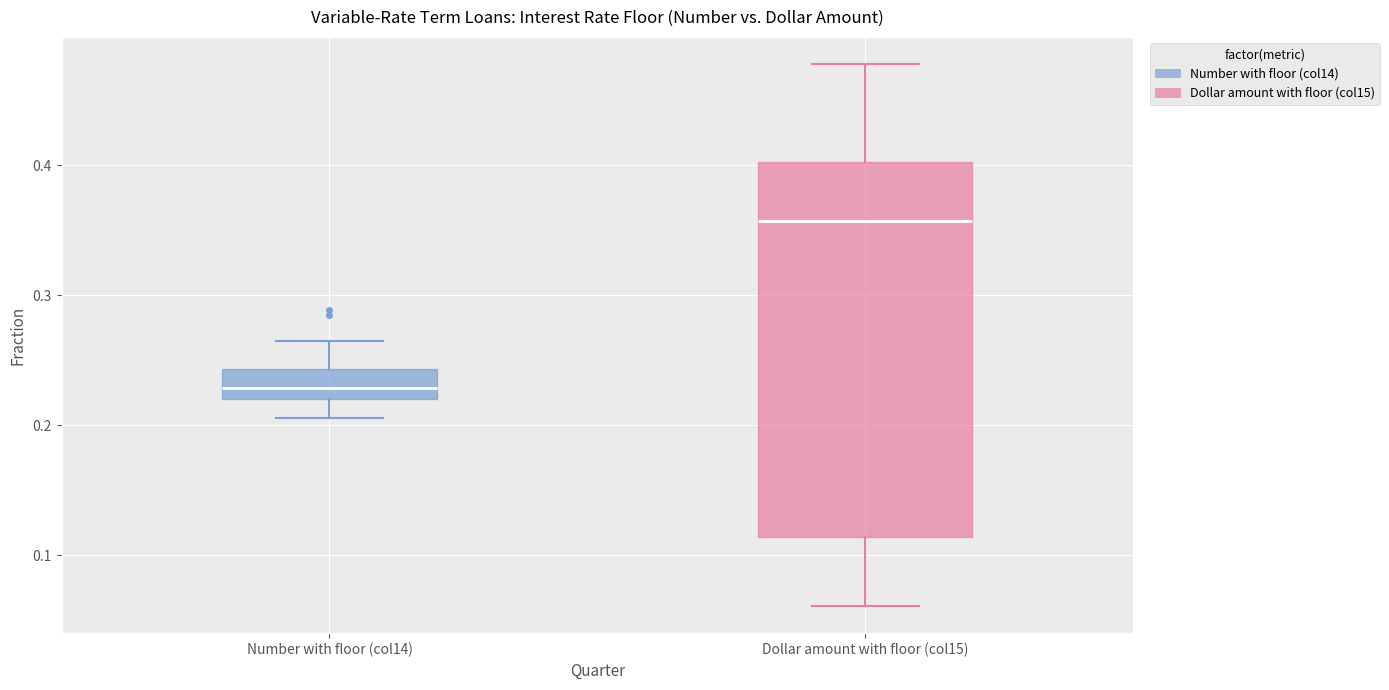

Reading left to right, read every box against the y-axis: the position of its median line, the range the box covers, and the ends of its whiskers. The values are not printed on the chart, so give them approximately, as read against the axis.

Number with floor (col14): median 0.23, box 0.22 to 0.24, whiskers 0.21 to 0.26
Dollar amount with floor (col15): median 0.36, box 0.11 to 0.40, whiskers 0.06 to 0.48